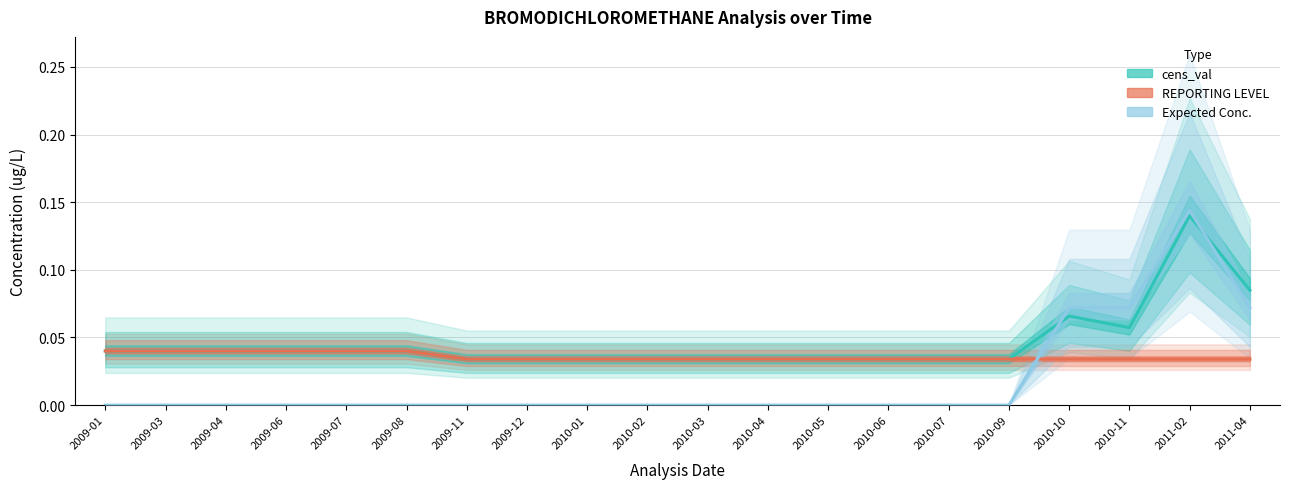

Reading right to left, transcribe all the data shown in this chart.

cens_val: 2011-04=0.1	2011-02=0.1	2010-11=0.1	2010-10=0.1	2010-09=0.0	2010-07=0.0	2010-06=0.0	2010-05=0.0	2010-04=0.0	2010-03=0.0	2010-02=0.0	2010-01=0.0	2009-12=0.0	2009-11=0.0	2009-08=0.0	2009-07=0.0	2009-06=0.0	2009-04=0.0	2009-03=0.0	2009-01=0.0
REPORTING LEVEL: 2011-04=0.0	2011-02=0.0	2010-11=0.0	2010-10=0.0	2010-09=0.0	2010-07=0.0	2010-06=0.0	2010-05=0.0	2010-04=0.0	2010-03=0.0	2010-02=0.0	2010-01=0.0	2009-12=0.0	2009-11=0.0	2009-08=0.0	2009-07=0.0	2009-06=0.0	2009-04=0.0	2009-03=0.0	2009-01=0.0
Expected Conc.: 2011-04=0.1	2011-02=0.1	2010-11=0.1	2010-10=0.1	2010-09=0.0	2010-07=0.0	2010-06=0.0	2010-05=0.0	2010-04=0.0	2010-03=0.0	2010-02=0.0	2010-01=0.0	2009-12=0.0	2009-11=0.0	2009-08=0.0	2009-07=0.0	2009-06=0.0	2009-04=0.0	2009-03=0.0	2009-01=0.0